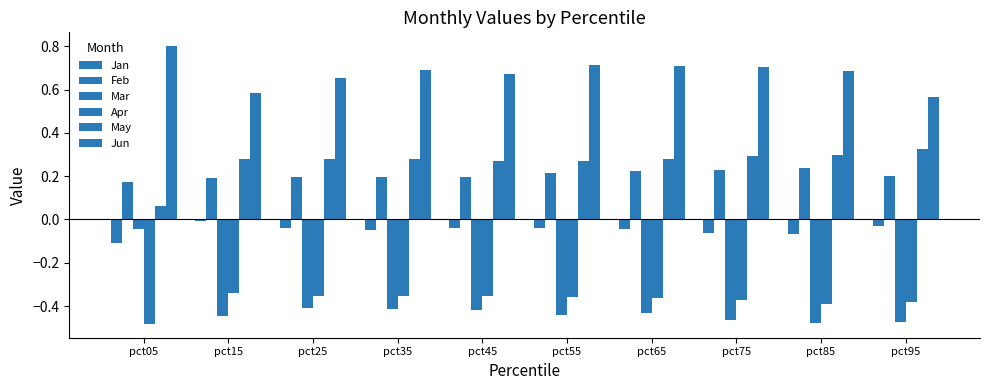

What is the value of the Jun bar at the 2nd from the left?

0.6